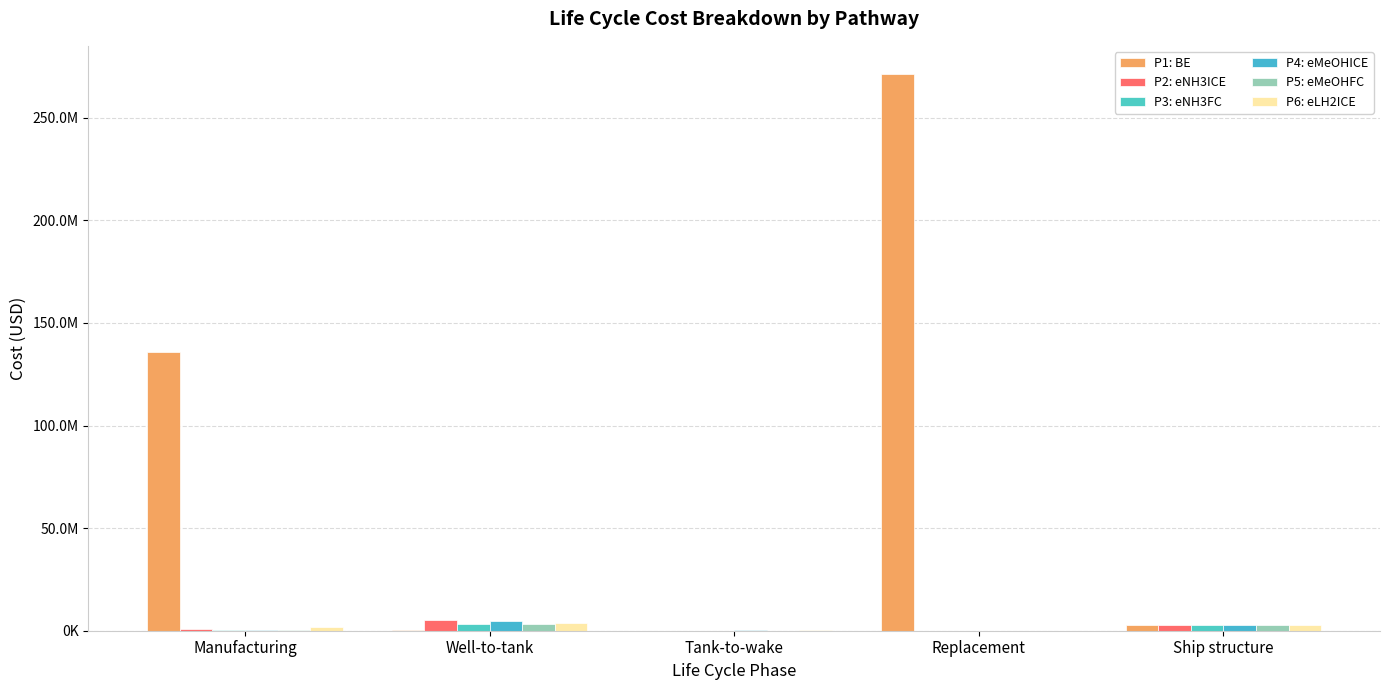

Rank the series at Ship structure from lowest to highest value.

P1: BE, P2: eNH3ICE, P3: eNH3FC, P4: eMeOHICE, P5: eMeOHFC, P6: eLH2ICE